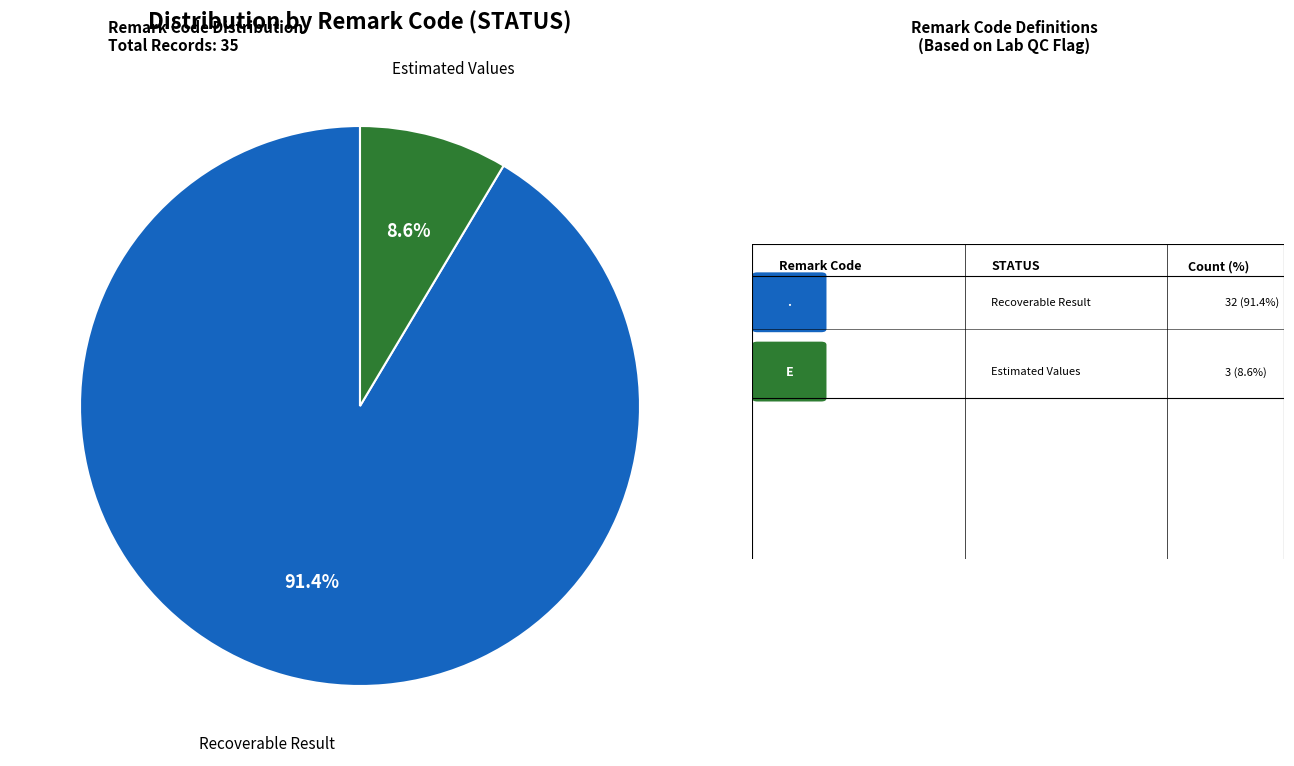

Is there a majority slice in this chart?

Yes